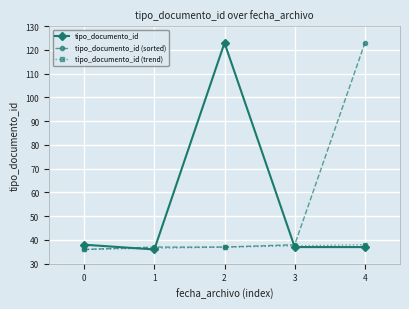

What is the maximum value for tipo_documento_id?

123.0